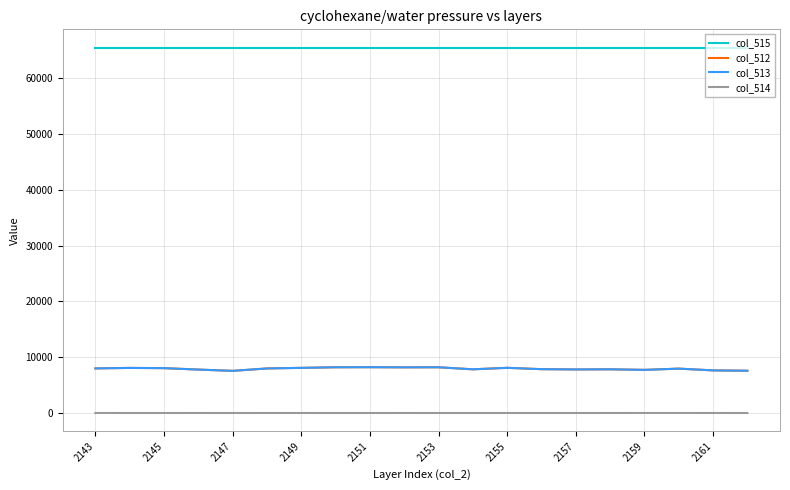

What is the maximum value shown in the chart?

65535